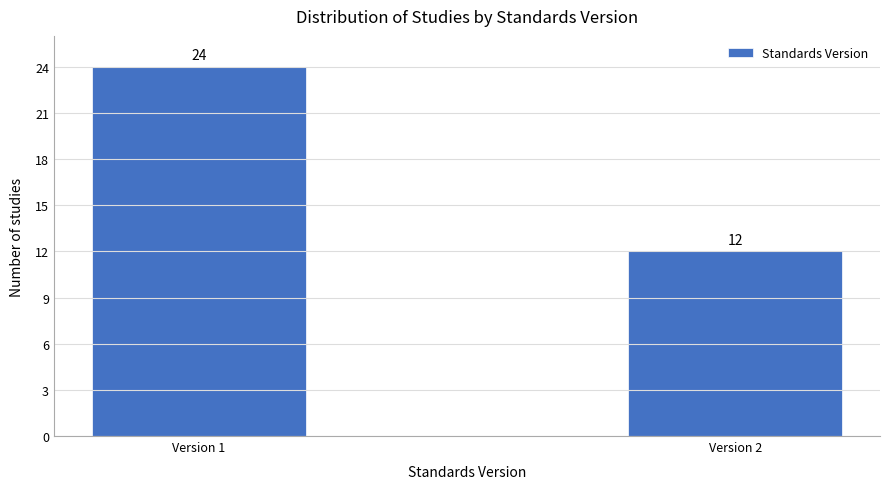

Reading right to left, what are all the values shown in this chart?

Version 2=12	Version 1=24